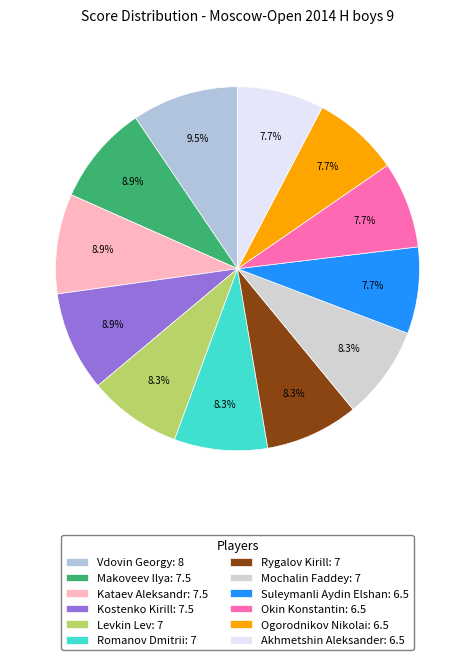

What is the total percentage of Vdovin Georgy and Levkin Lev?

17.8%